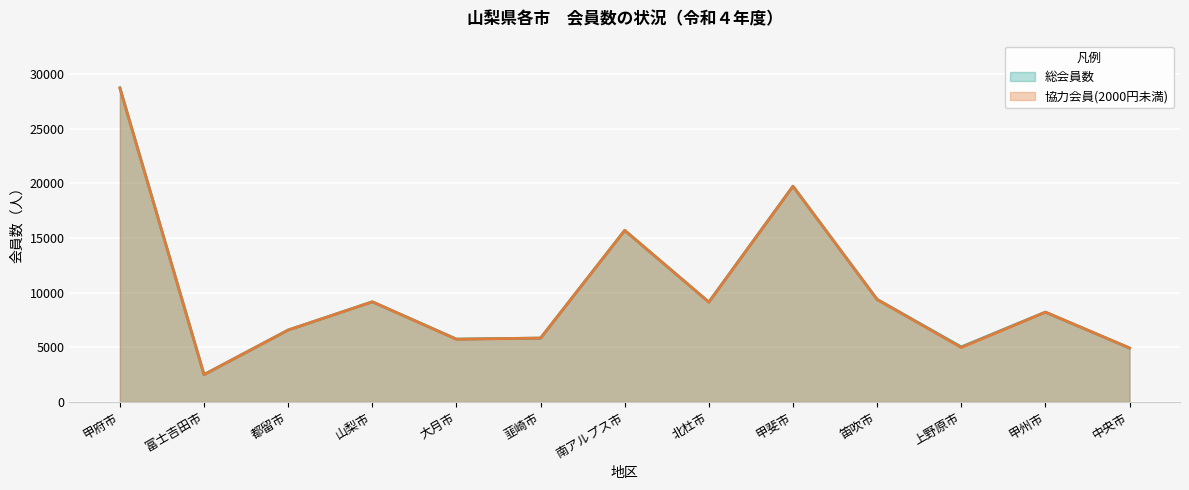

How many interior local valleys does the 総会員数 series have?

4